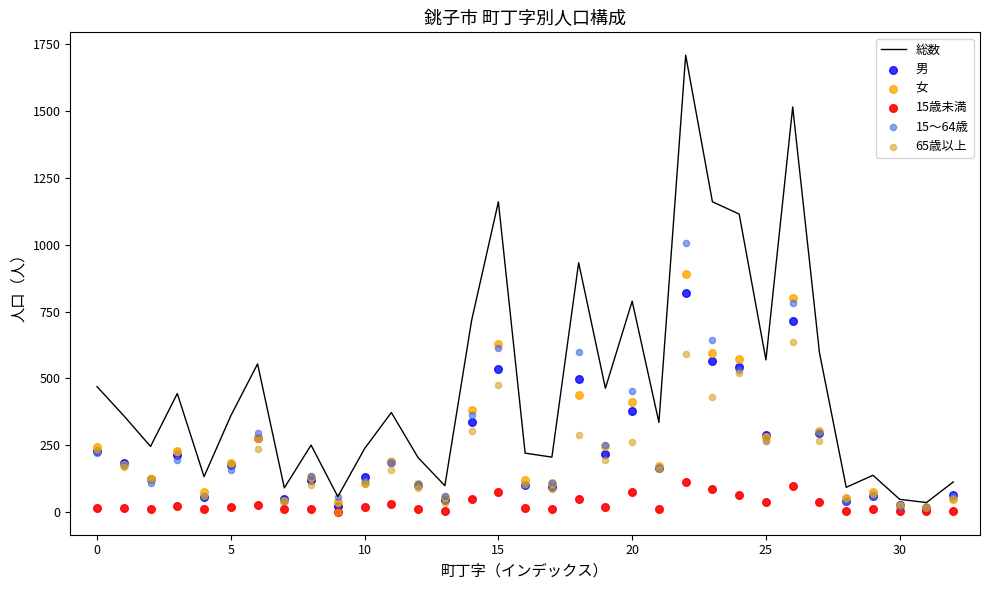

Which series has the largest total across all categories?

総数